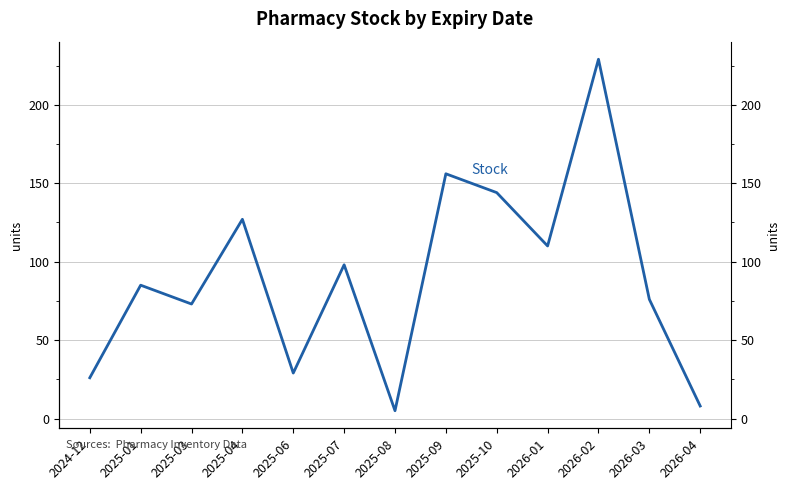

Is it true that the value at 2026-02 is 229?

True